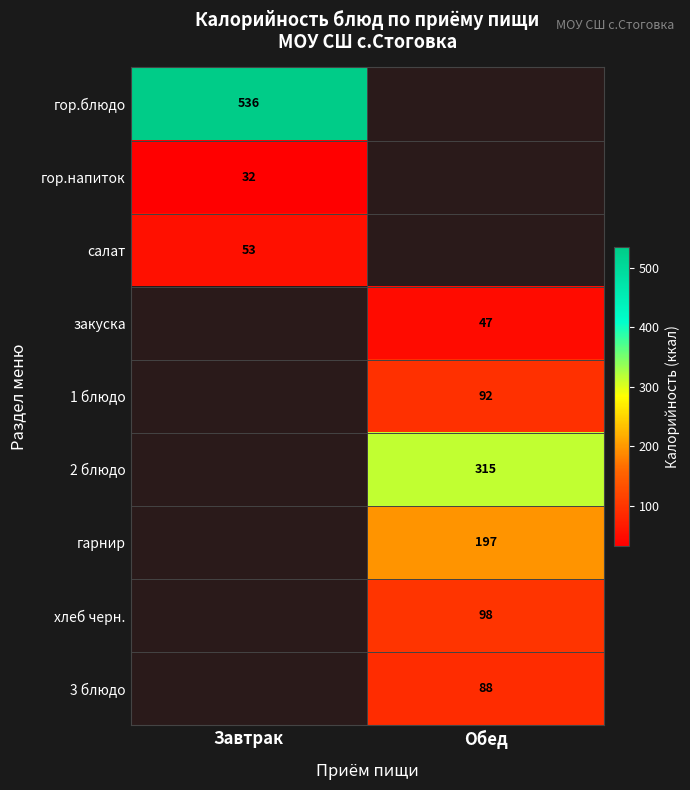

At how many categories does at least one series exceed 169?

2